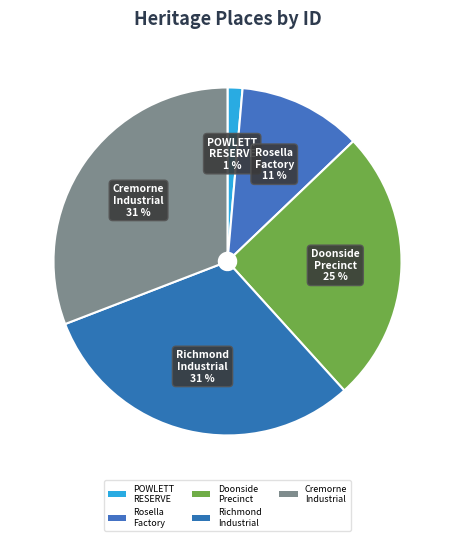

Count the number of slices in the pie.

5